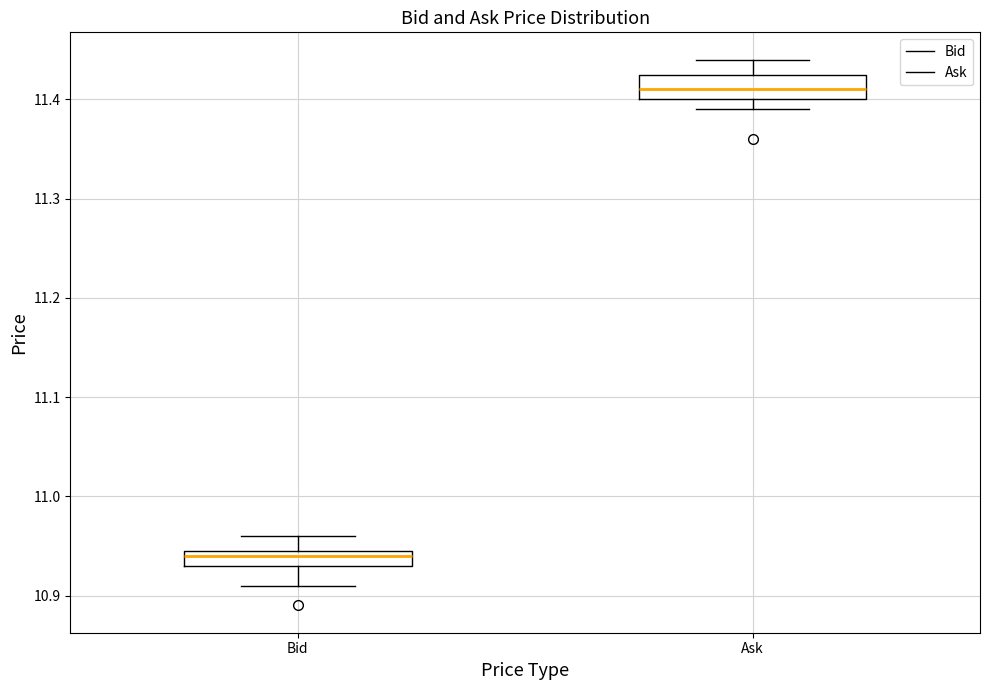

Reading left to right, transcribe this box plot: for each box, give where its median line is, the range the box spans, and where its two whiskers end, as read against the y-axis. The values are not printed on the chart, so give them approximately, as read against the axis.

Bid: median 10.94, box 10.93 to 10.95, whiskers 10.91 to 10.96
Ask: median 11.41, box 11.40 to 11.43, whiskers 11.39 to 11.44